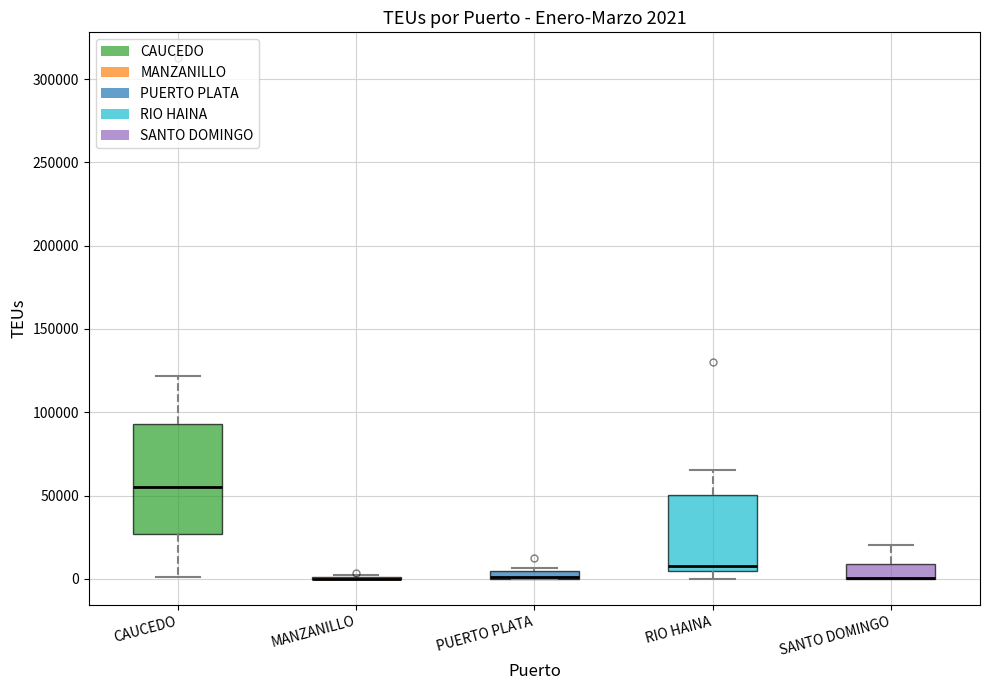

Which box is the tallest, from its lower edge to its upper edge?

CAUCEDO